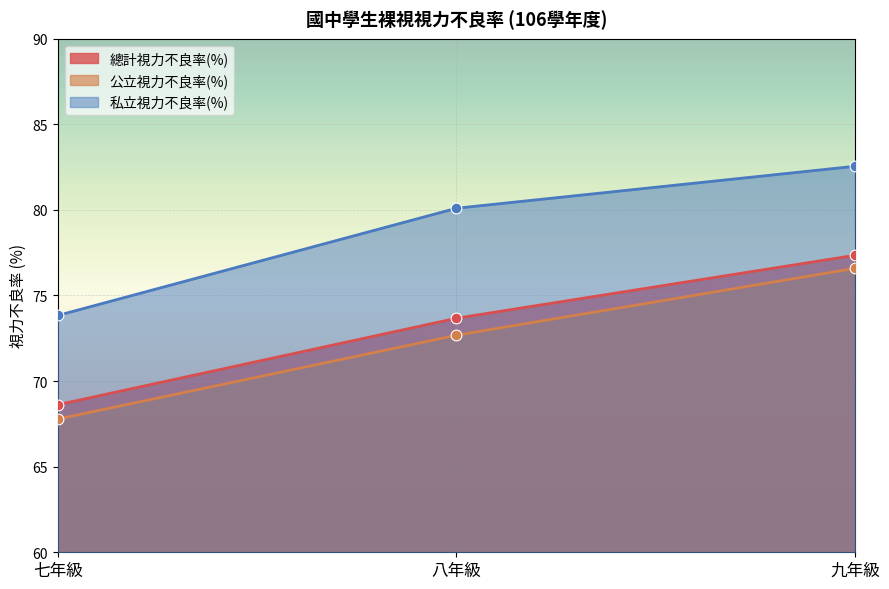

Is the value of 公立視力不良率(%) at 九年級 greater than the value of 私立視力不良率(%) at 八年級?

No